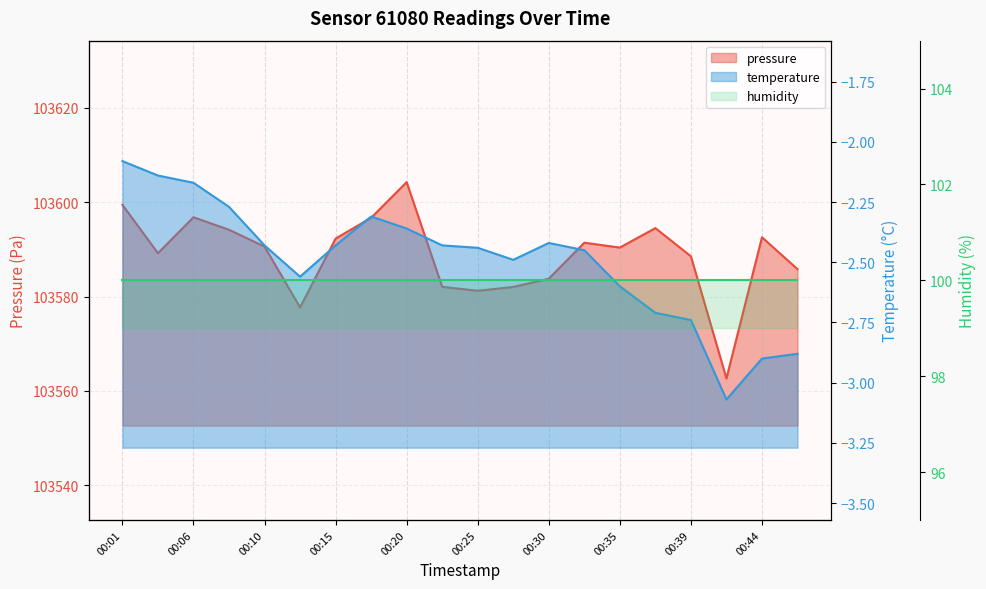

What is the value of the pressure point at the 17th from the left?

103588.5